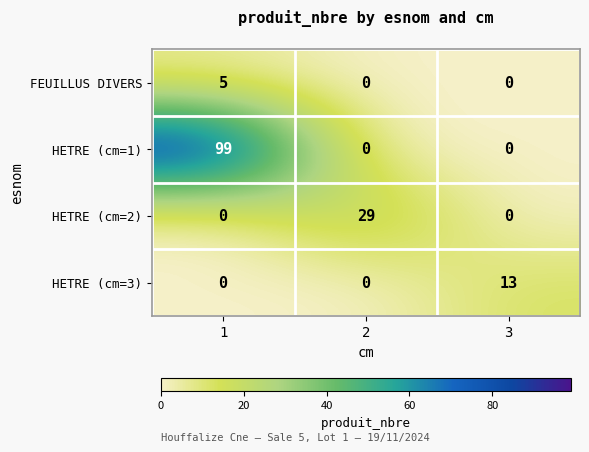

What is the spread (max minus min) of values at 3?

13